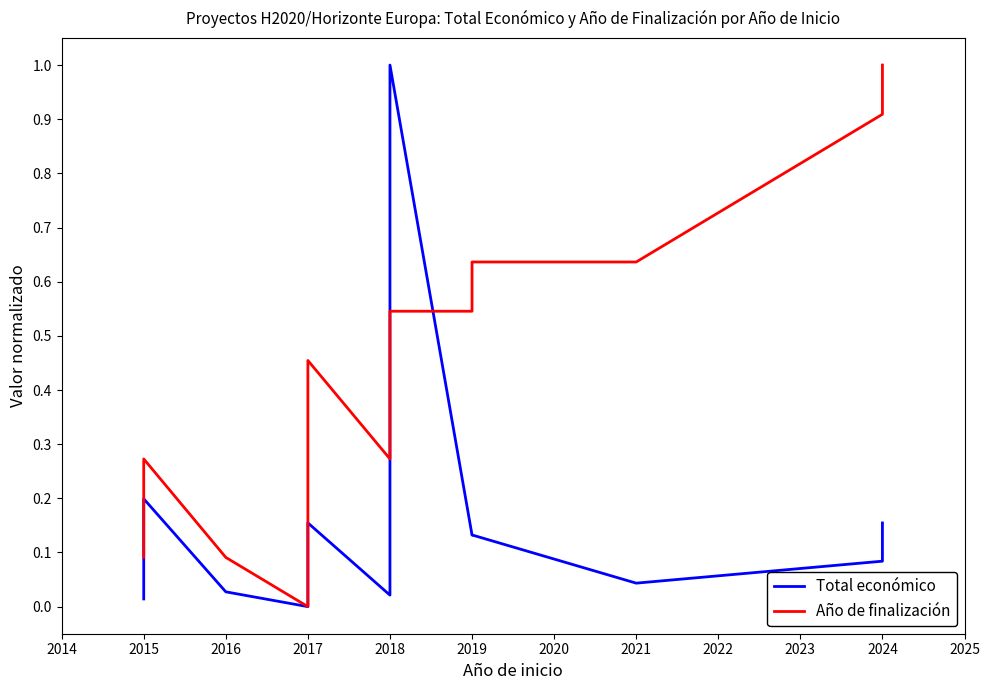

True or false: Año de finalización and Total económico intersect in this chart.

True